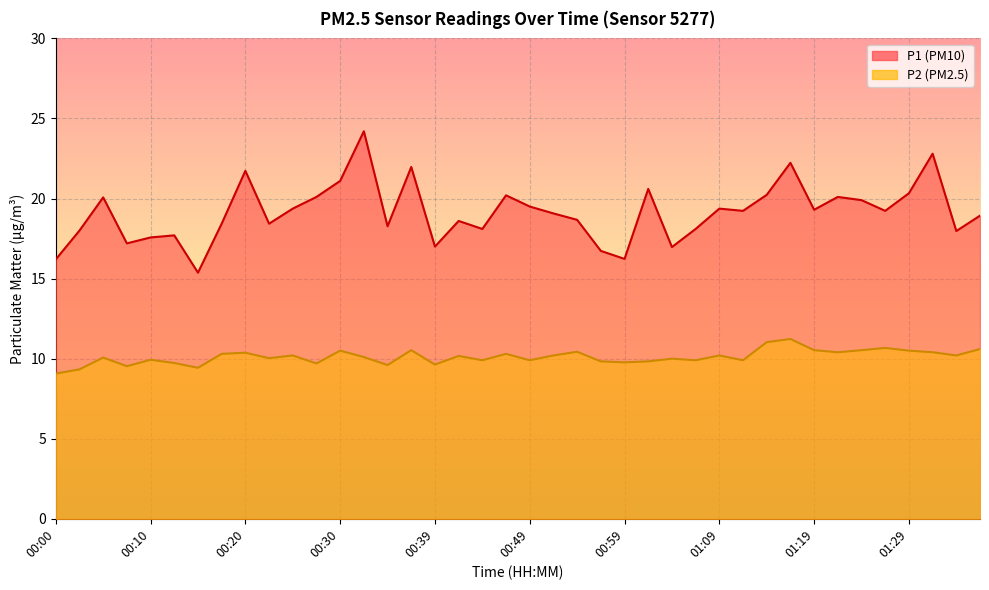

Where is the first local minimum for P2?

00:07